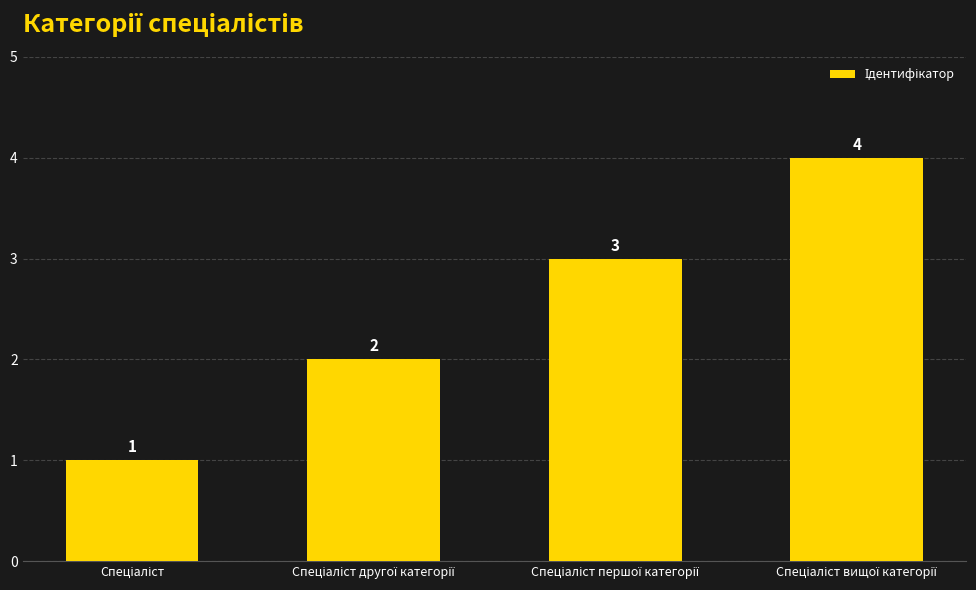

Count the number of categories in the chart.

4